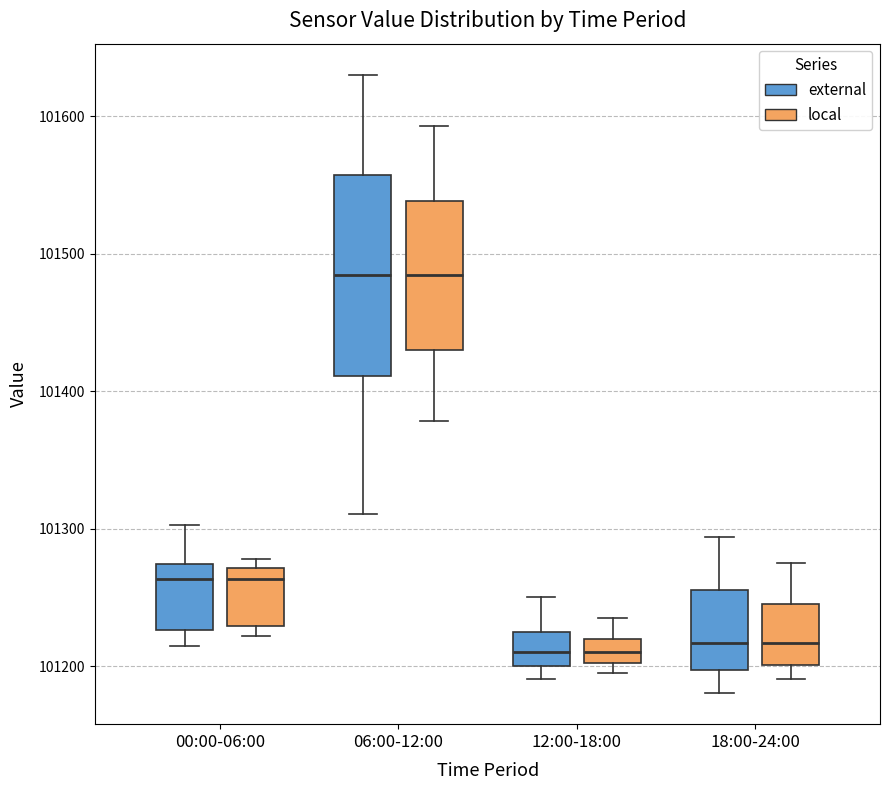

Reading left to right, read every box against the y-axis: the position of its median line, the range the box covers, and the ends of its whiskers. The values are not printed on the chart, so give them approximately, as read against the axis.

00:00-06:00 (external): median 101260, box 101230 to 101270, whiskers 101210 to 101300
00:00-06:00 (local): median 101260, box 101230 to 101270, whiskers 101220 to 101280
06:00-12:00 (external): median 101480, box 101410 to 101560, whiskers 101310 to 101630
06:00-12:00 (local): median 101480, box 101430 to 101540, whiskers 101380 to 101590
12:00-18:00 (external): median 101210, box 101200 to 101230, whiskers 101190 to 101250
12:00-18:00 (local): median 101210, box 101200 to 101220, whiskers 101200 (just below the box's lower edge) to 101230
18:00-24:00 (external): median 101220, box 101200 to 101260, whiskers 101180 to 101290
18:00-24:00 (local): median 101220, box 101200 to 101250, whiskers 101190 to 101270